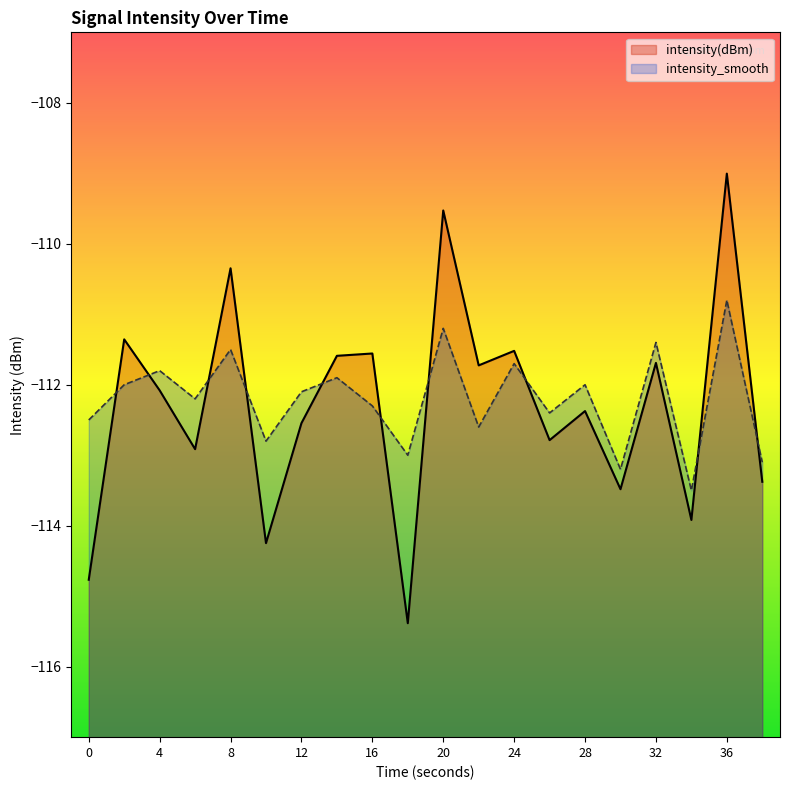

How many values in the intensity(dBm) series are below -112?

11